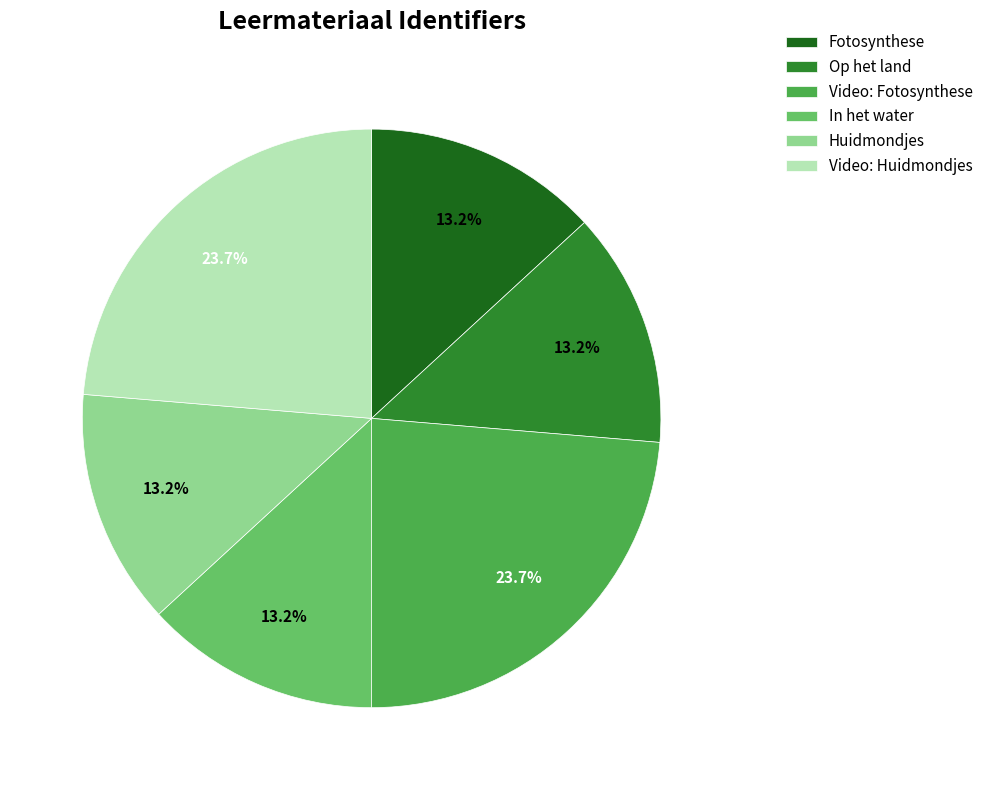

True or false: Video: Fotosynthese accounts for 24% of the total.

True